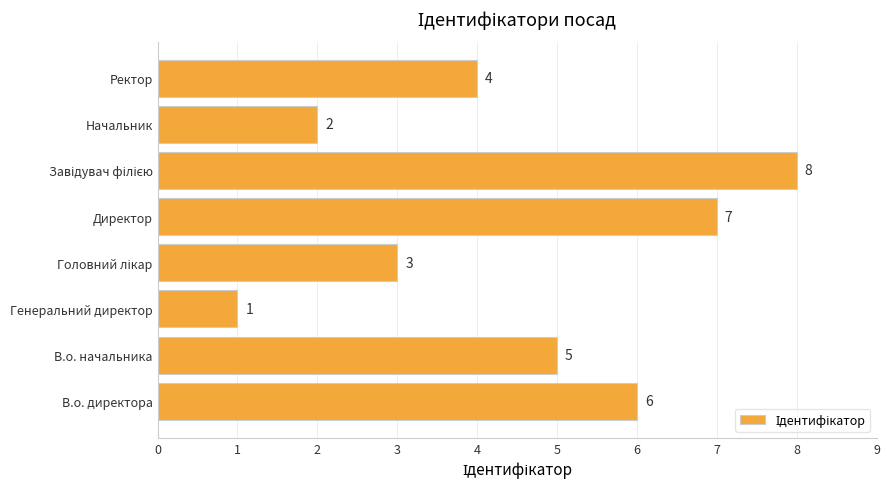

What is the change in value from В.о. директора to Начальник?

-4